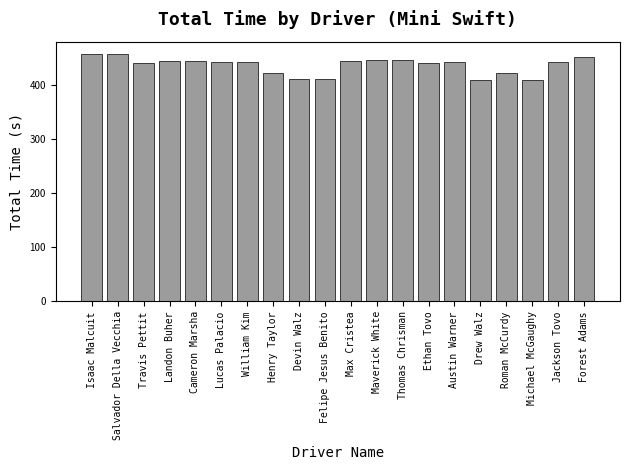

How many data points does each series have?

20